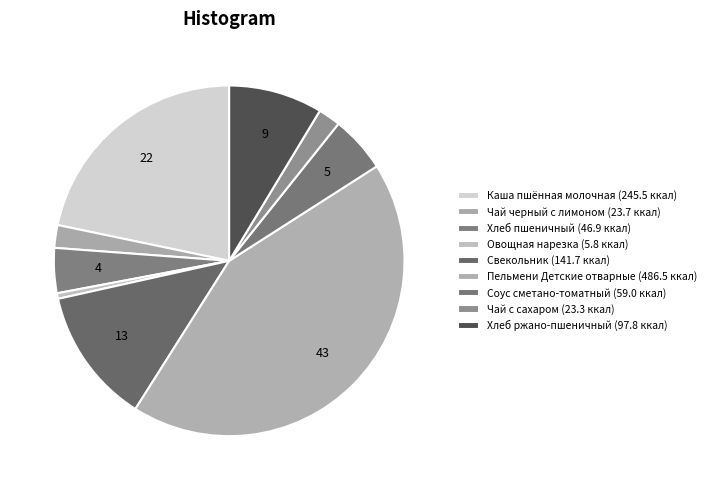

Between Овощная нарезка and Хлеб пшеничный, which is larger?

Хлеб пшеничный